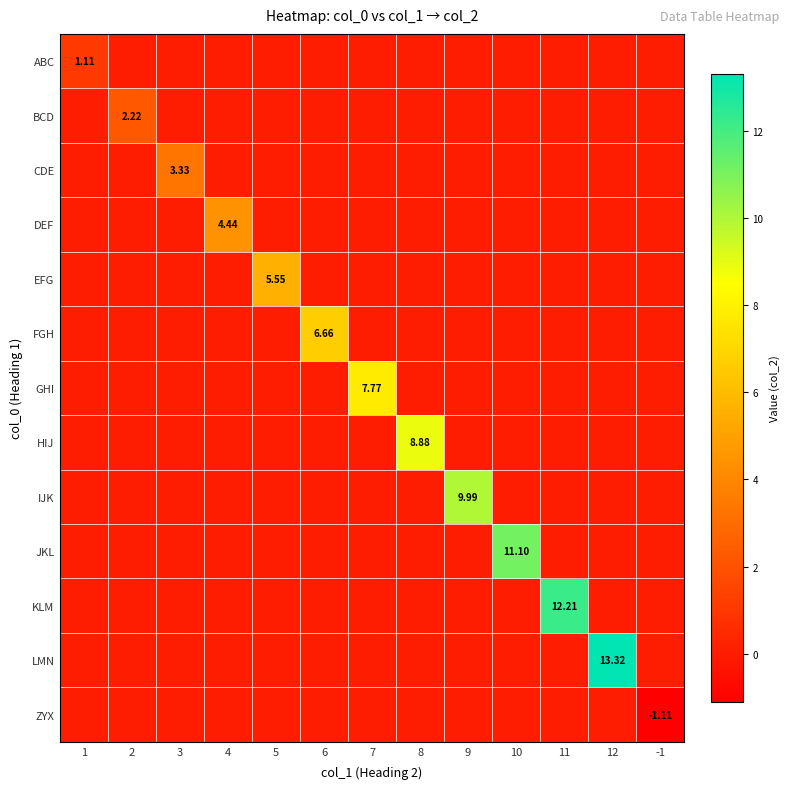

What is the average value of the FGH series?

0.5